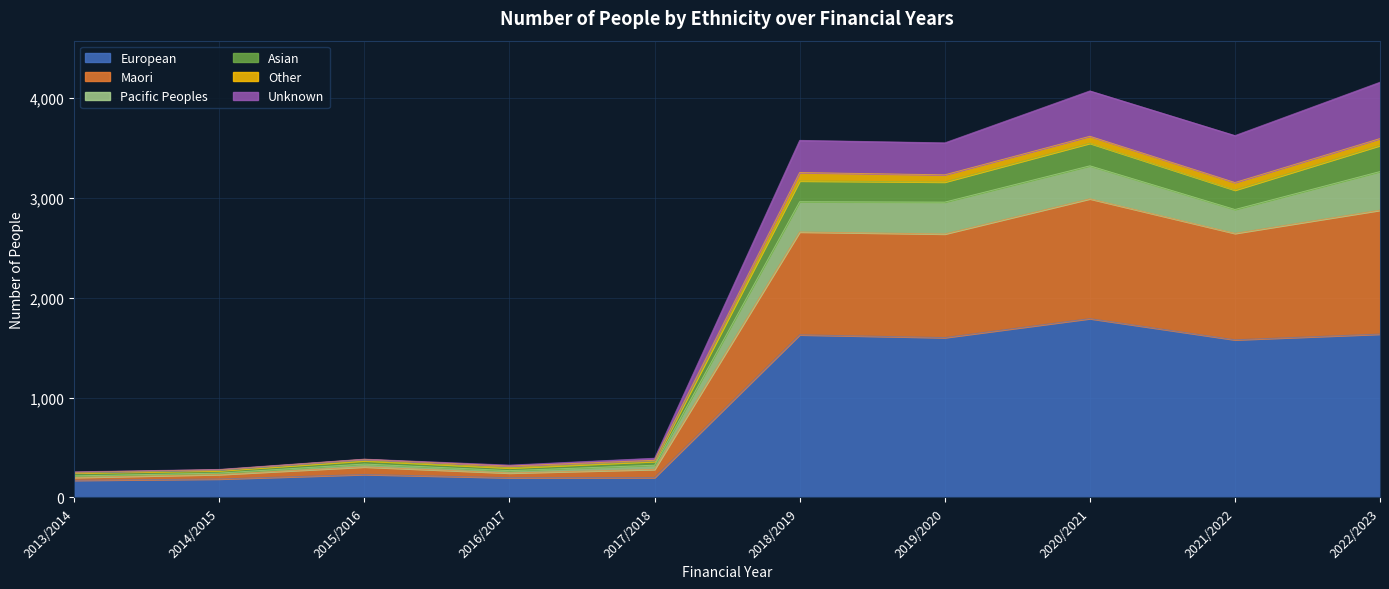

At which category does the chart reach its peak across all series?

2022/2023